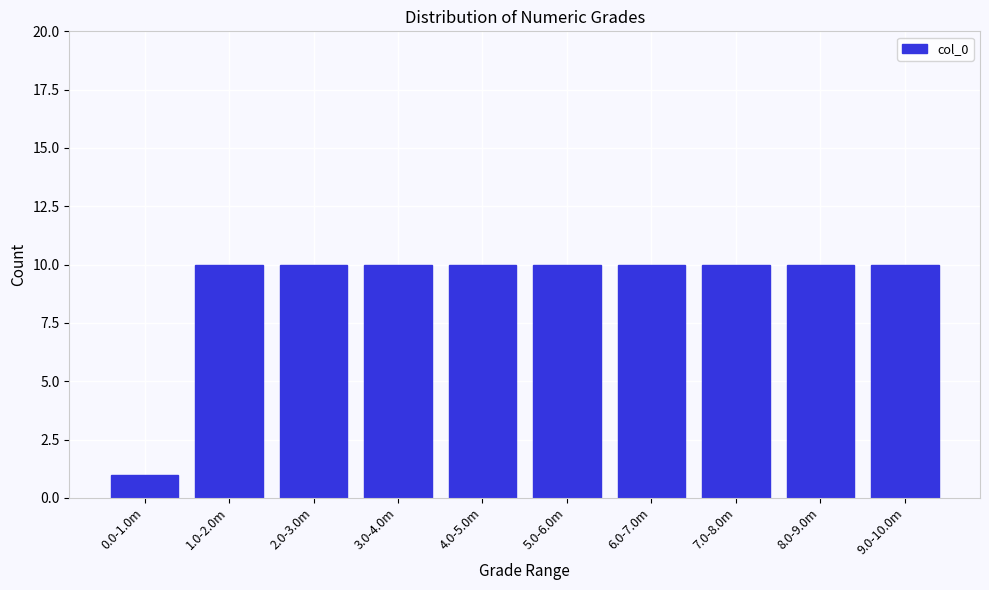

Reading left to right, transcribe all the data shown in this chart.

1	10	10	10	10	10	10	10	10	10